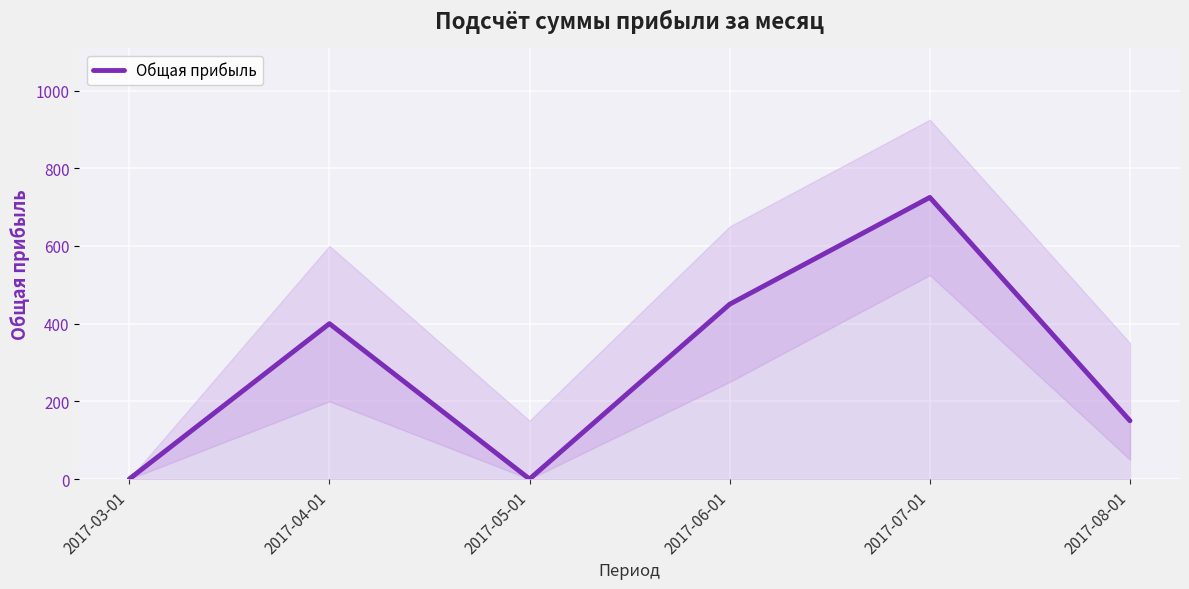

How many data points are less than 400?

3